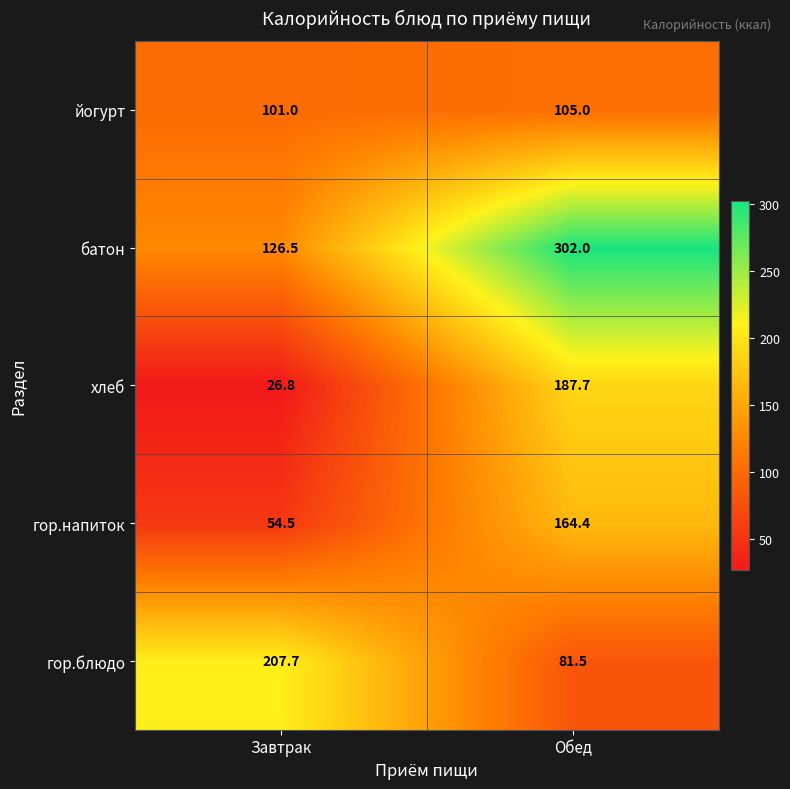

List the series in order of their peak value, lowest first.

йогурт, гор.напиток, хлеб, гор.блюдо, батон